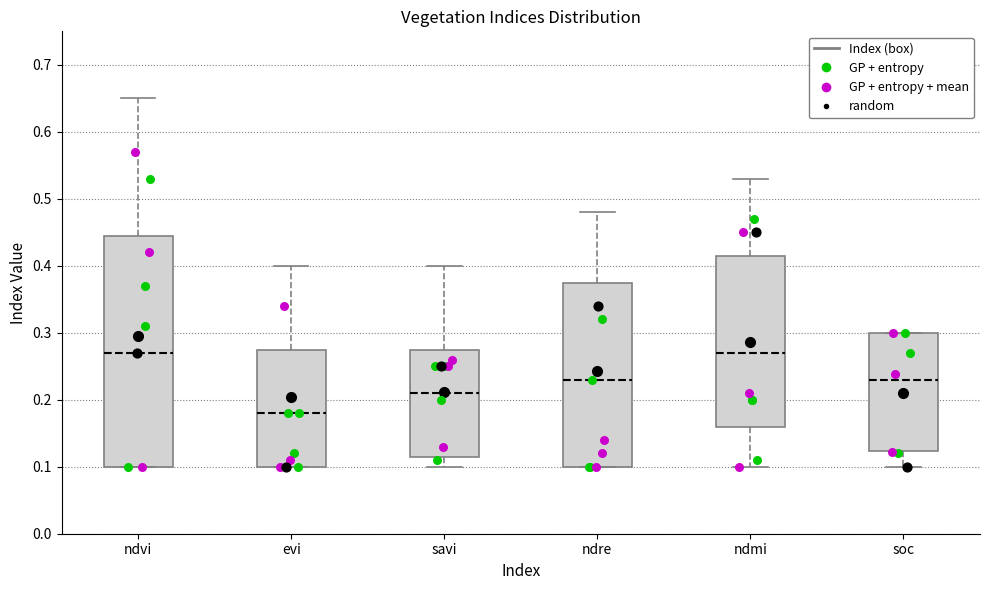

Comparing the boxes themselves (not the whiskers), which one is the tallest?

ndvi